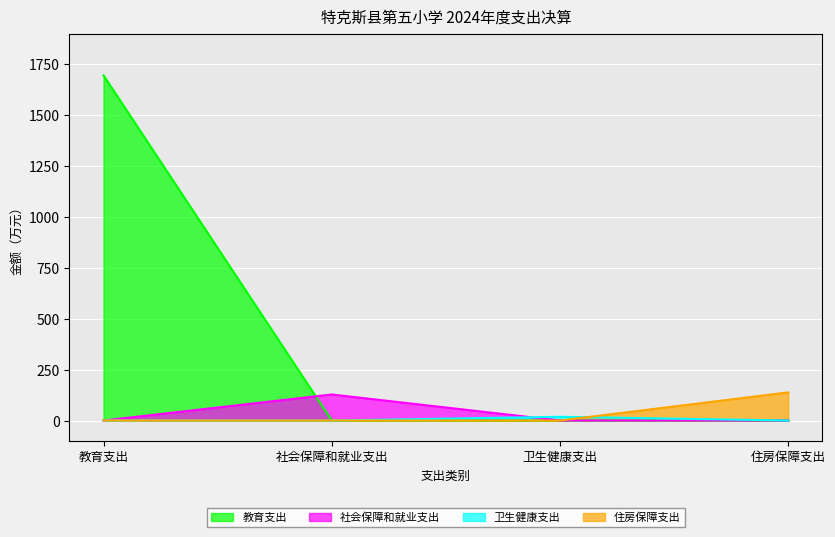

Which series has the widest spread of values?

教育支出